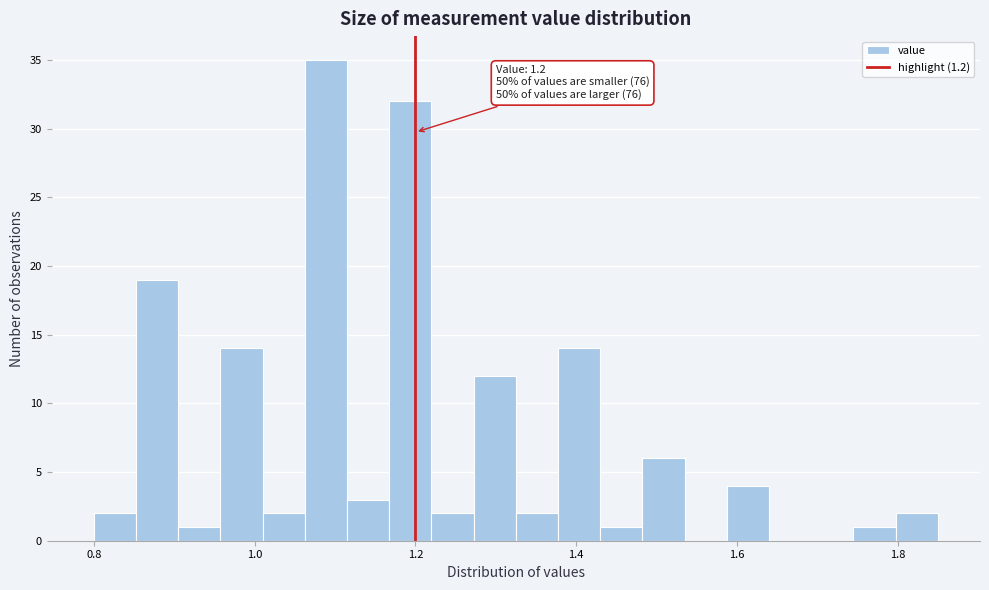

Around what value on the x-axis is the tallest bar? Give the approximate position of its centre, as read against the axis.

1.08